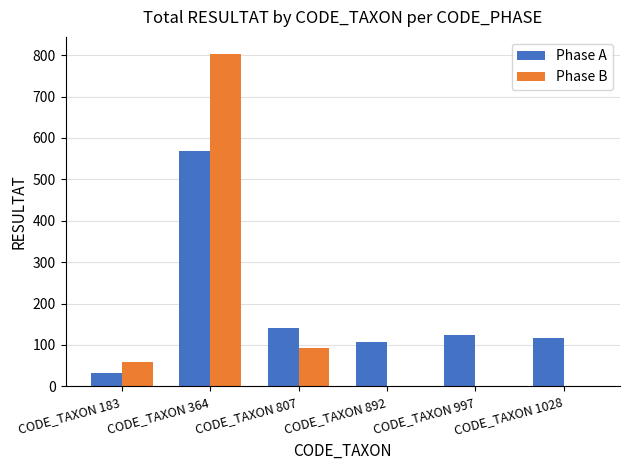

What value does the Phase A series have at CODE_TAXON 183?

33